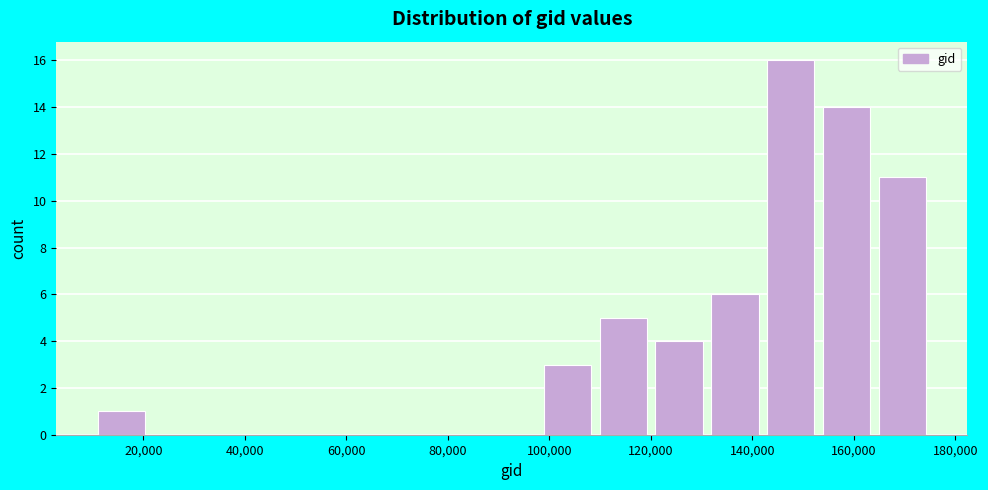

How tall is the bar that spans 98000 to 110000 on the x-axis? Neither the bar edges nor the heights are printed on the chart, so give them approximately, as read against the axes.

3